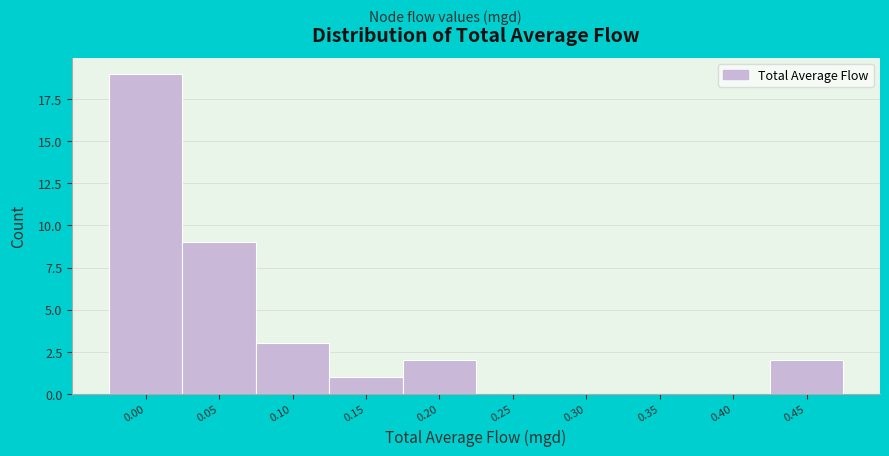

Reading right to left, extract all data points from this chart.

0.45=2	0.40=0	0.35=0	0.30=0	0.25=0	0.20=2	0.15=1	0.10=3	0.05=9	0.00=19